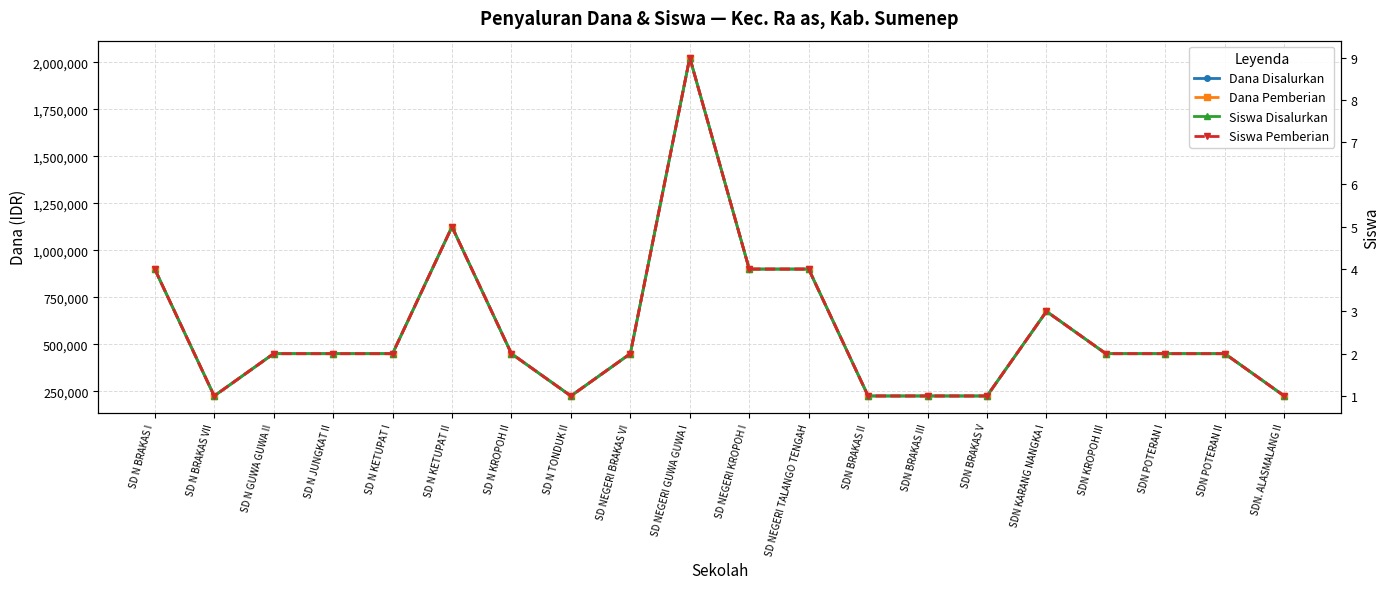

At which category does the chart reach its peak across all series?

SD NEGERI GUWA GUWA I